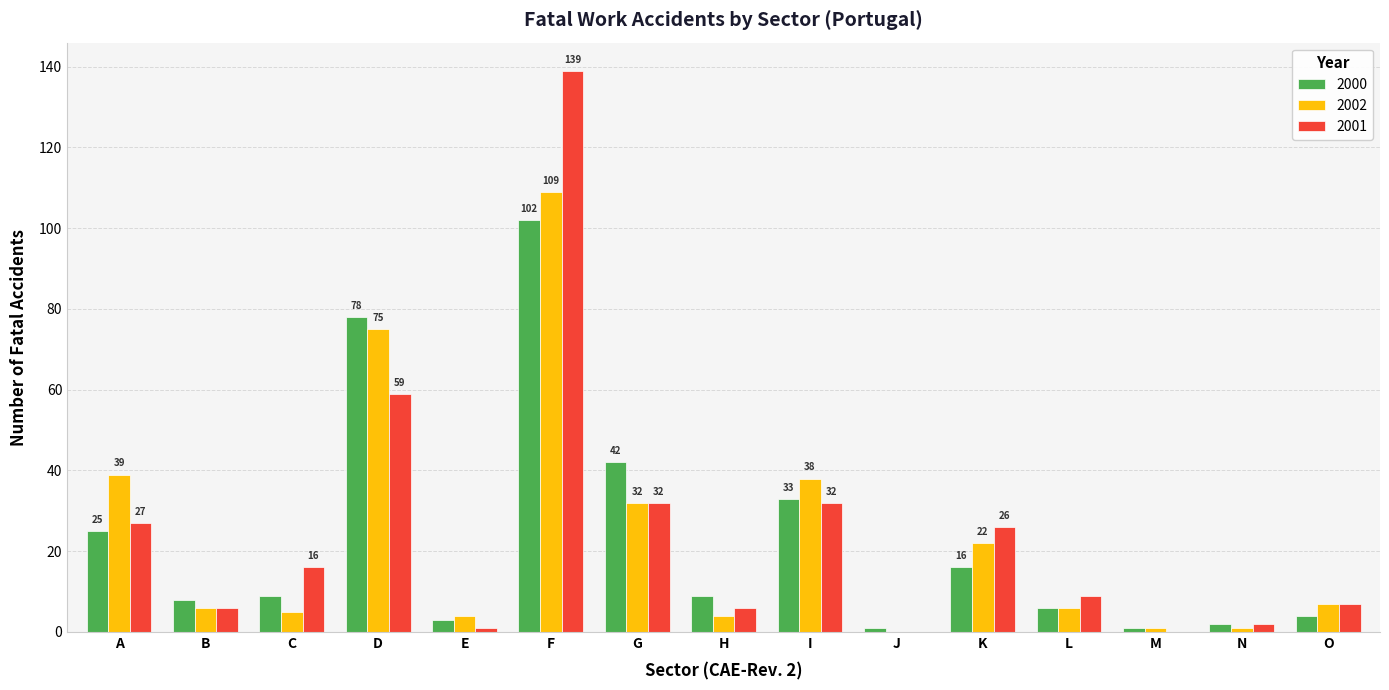

What is the maximum value for 2001?

139